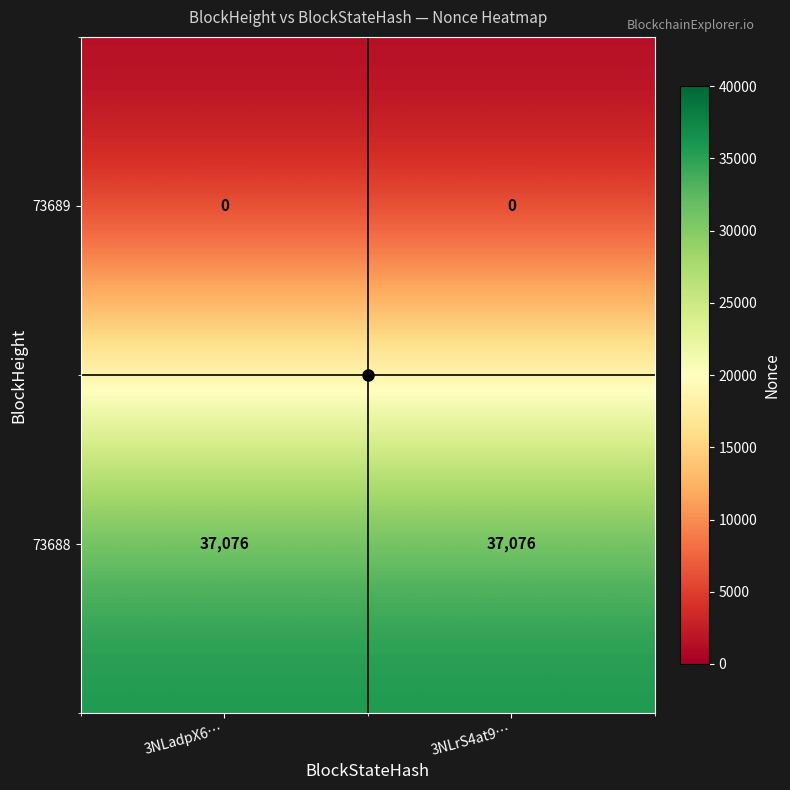

What is the maximum value shown in the chart?

37076